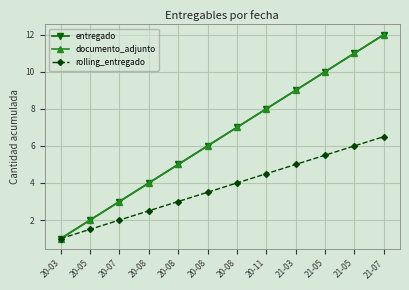

Does the chart have visible grid lines?

Yes